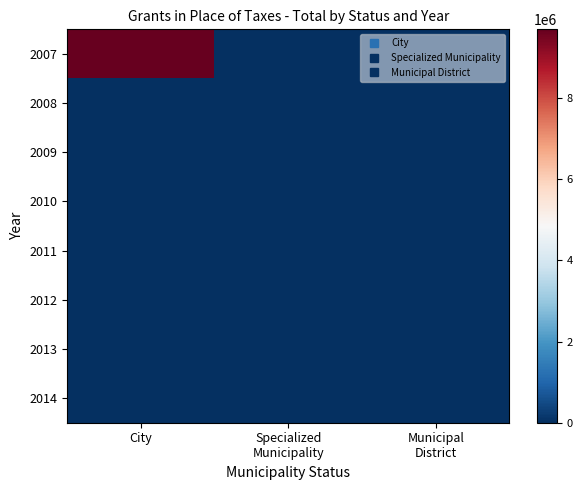

How many distinct data groups are displayed?

8